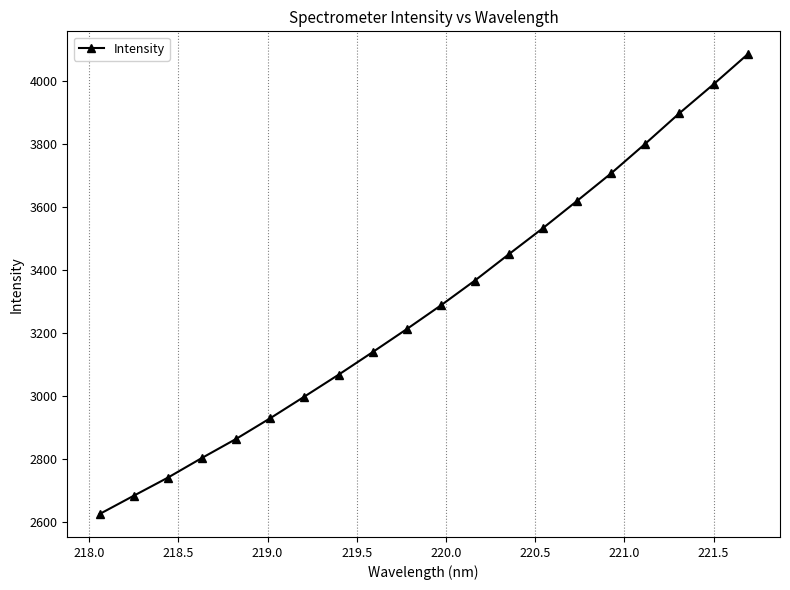

What is the value of the 6th point from the left?

2930.4